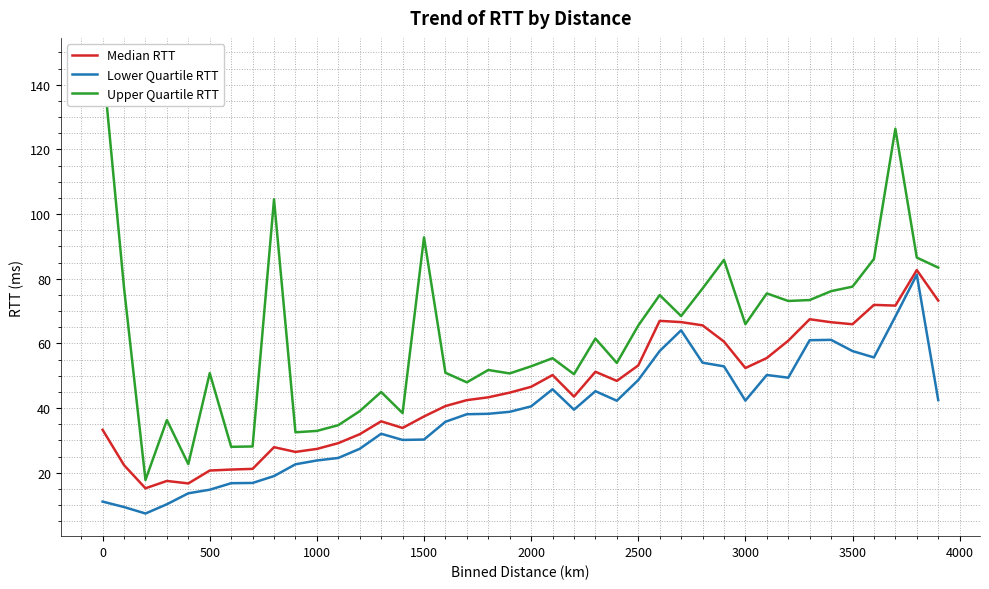

In Lower Quartile RTT, how many points are higher than both neighbors (excluding endpoints)?

7